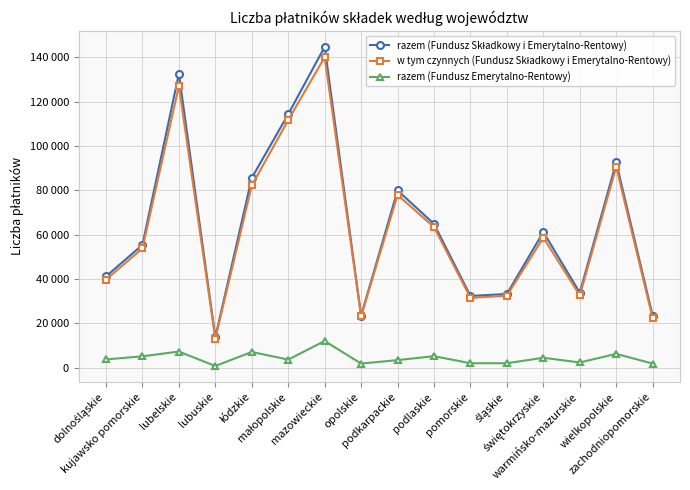

What position from the right is kujawsko pomorskie?

15